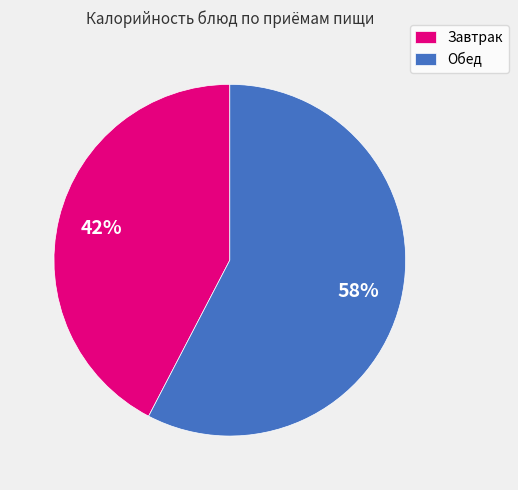

True or false: Завтрак accounts for 36% of the total.

False